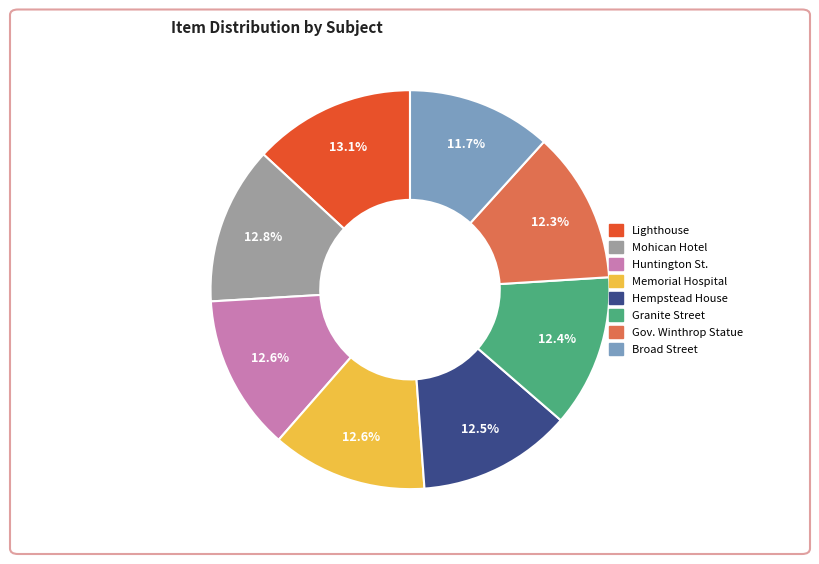

Does any single category account for the majority?

No